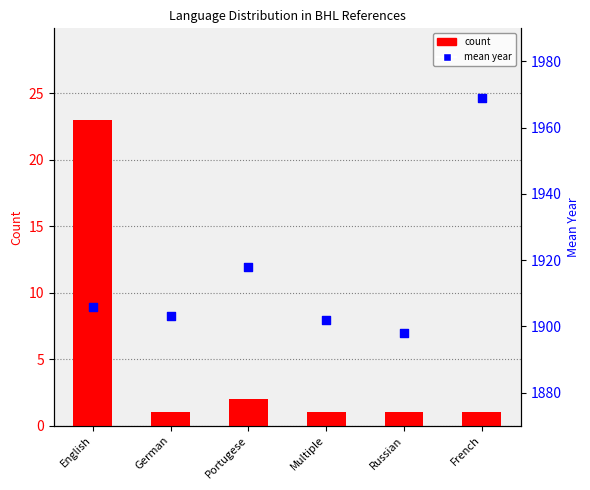

Which series reaches the minimum Y coordinate?

count